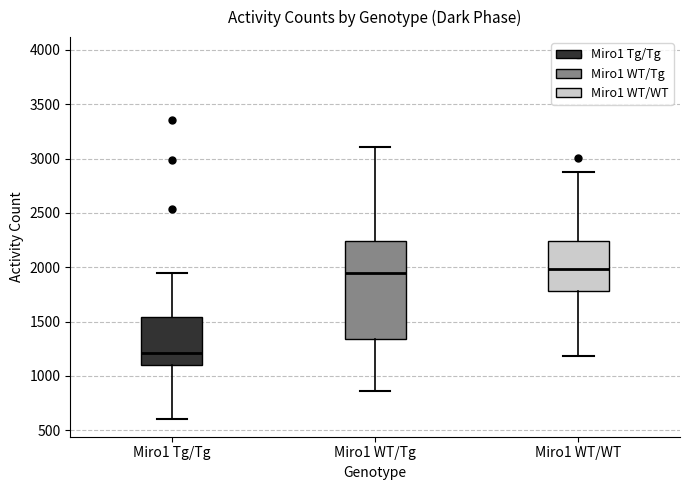

Reading left to right, transcribe this box plot: for each box, give where its median line is, the range the box spans, and where its two whiskers end, as read against the y-axis. The values are not printed on the chart, so give them approximately, as read against the axis.

Miro1 Tg/Tg: median 1200, box 1100 to 1550, whiskers 600 to 1950
Miro1 WT/Tg: median 1950, box 1350 to 2250, whiskers 850 to 3100
Miro1 WT/WT: median 2000, box 1800 to 2250, whiskers 1200 to 2900